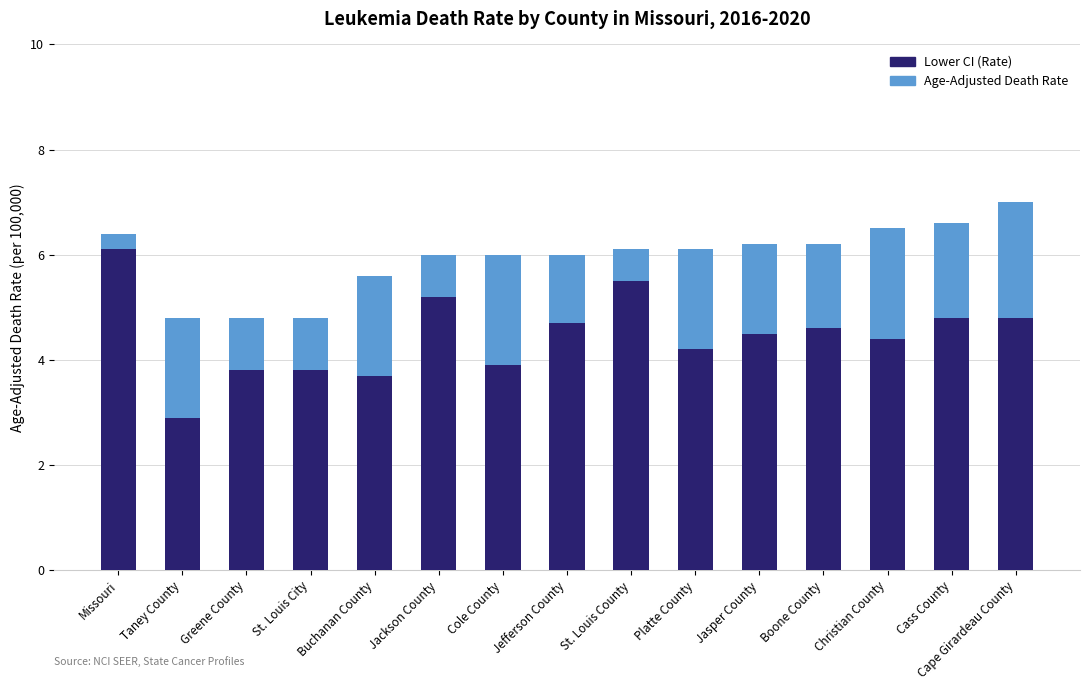

At which label is Lower CI (Rate) closest to 4?

Cole County